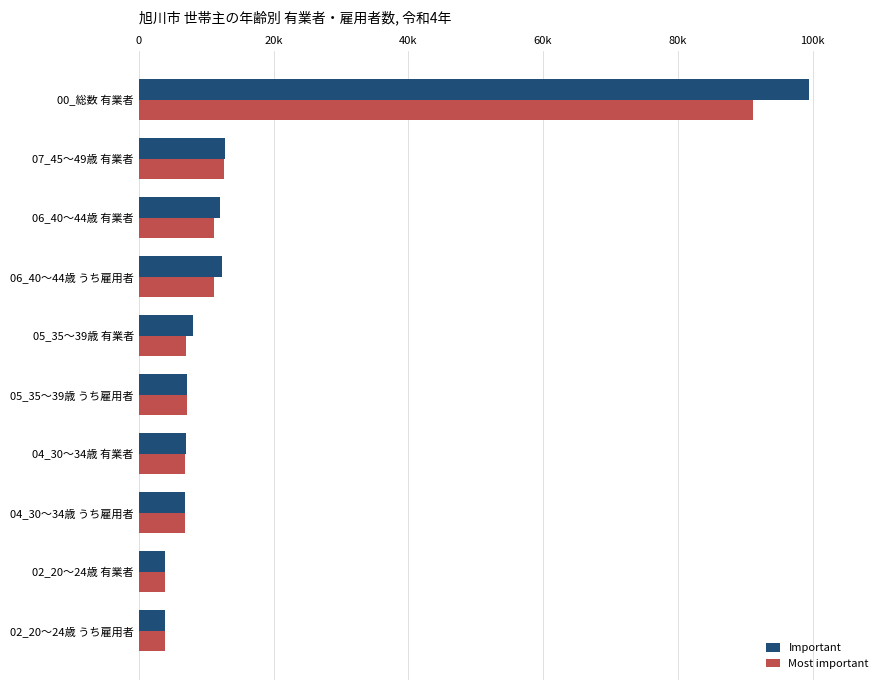

Where is Most important nearest to the value 47500?

07_45～49歳 有業者